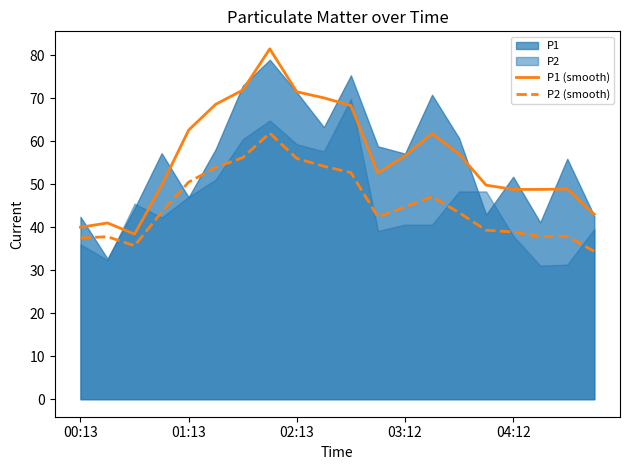

How many interior local valleys does the P2 (smooth) series have?

3